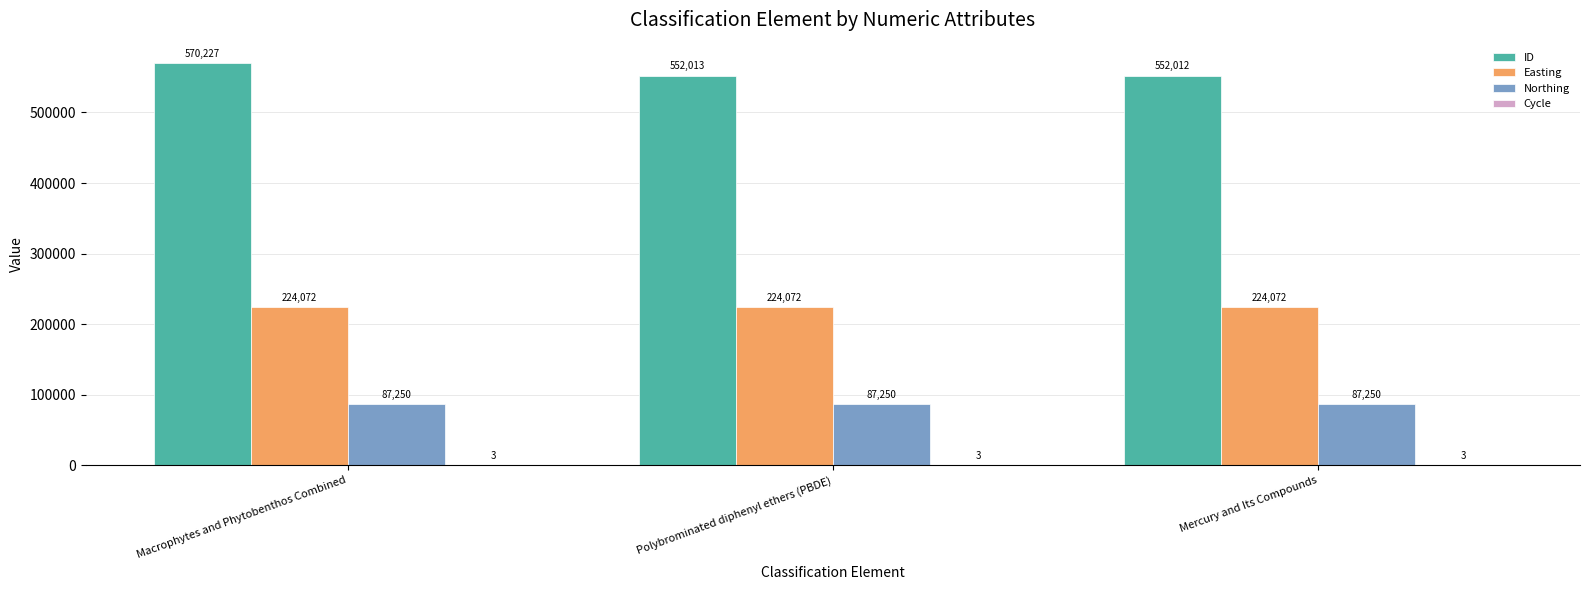

What is the sum of the ID values at Macrophytes and Phytobenthos Combined and Polybrominated diphenyl ethers (PBDE)?

1122240